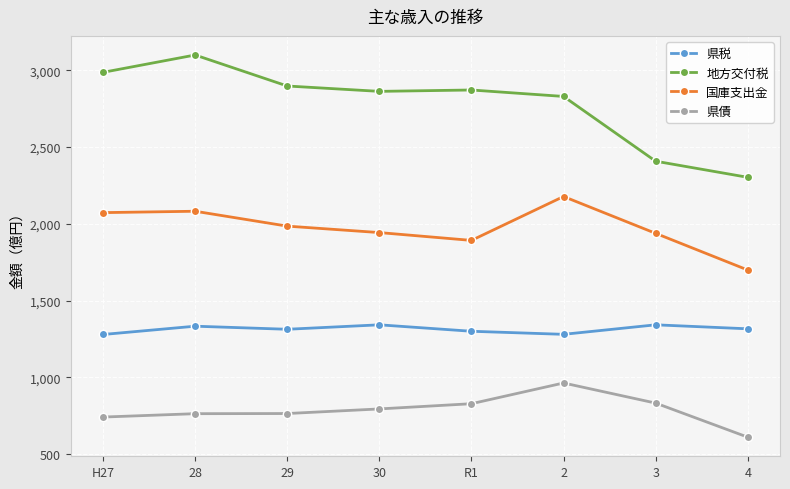

How many values in the 国庫支出金 series are below 1985?

4